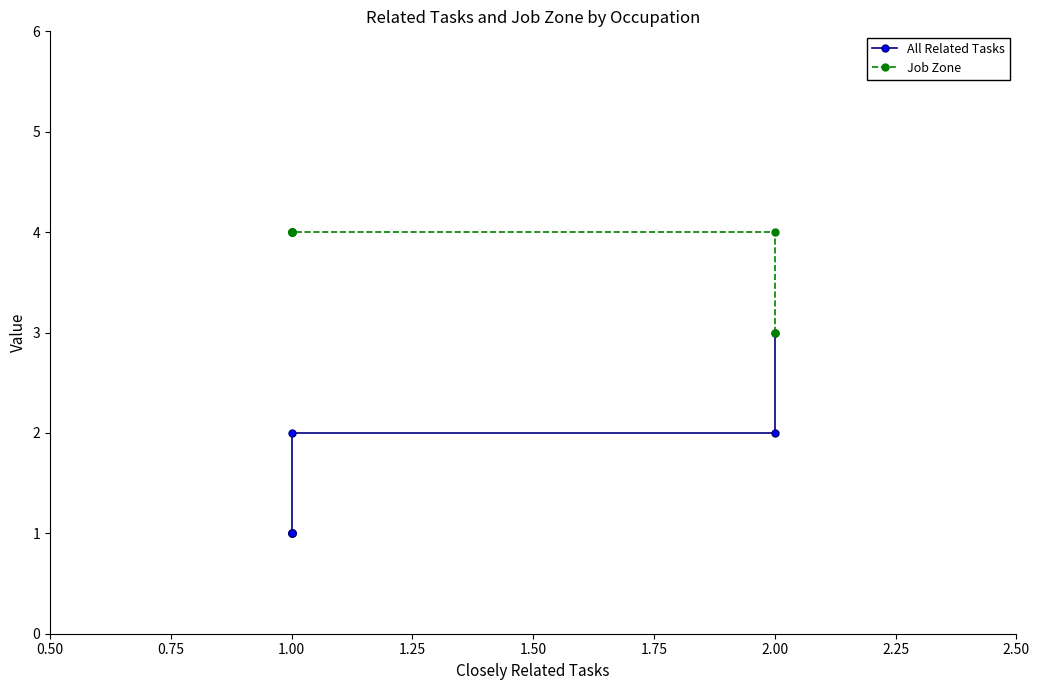

How many lines are shown in the chart?

2